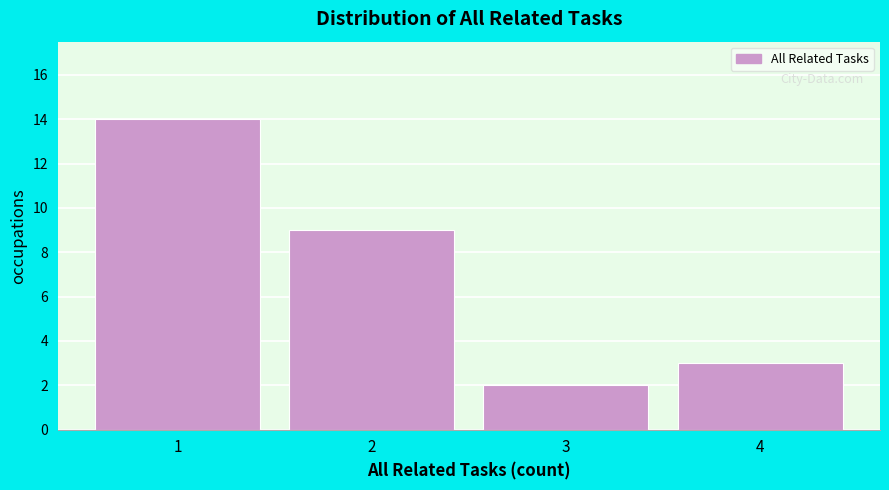

What is the height of the bar covering 1.5 to 2.5 on the x-axis? The values are not printed on the chart, so give them approximately, as read against the axis.

9